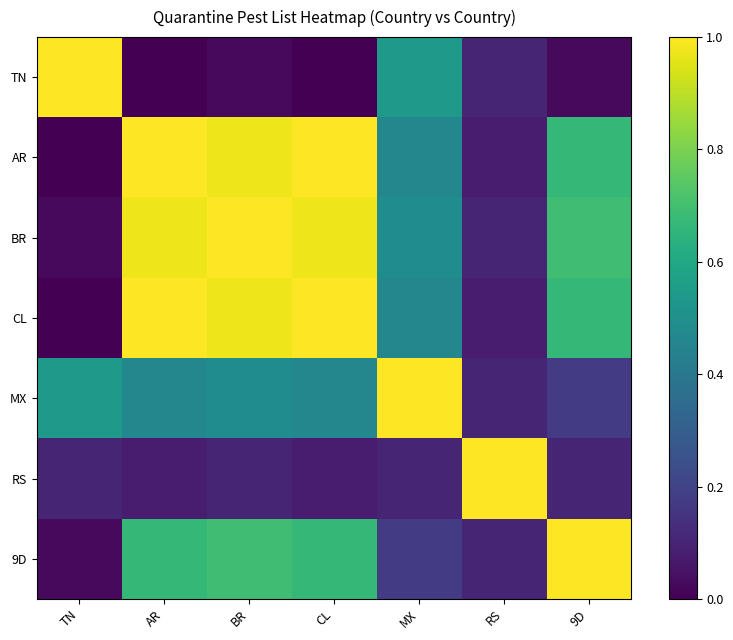

What is the spread (max minus min) of values at BR?

1.0